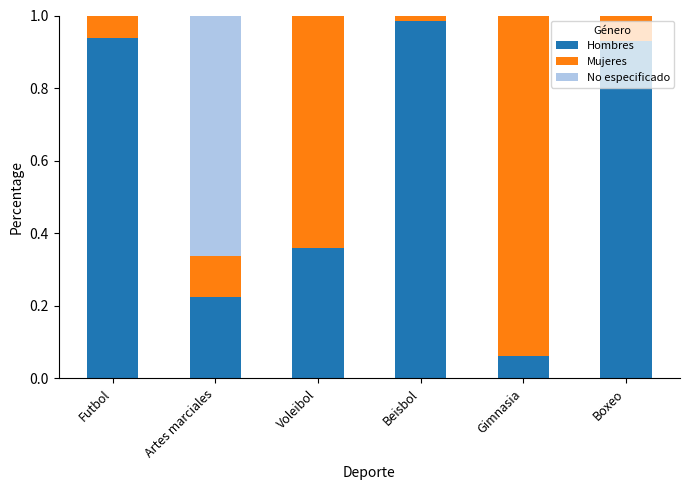

Which category has the highest value in the Hombres series?

Beisbol